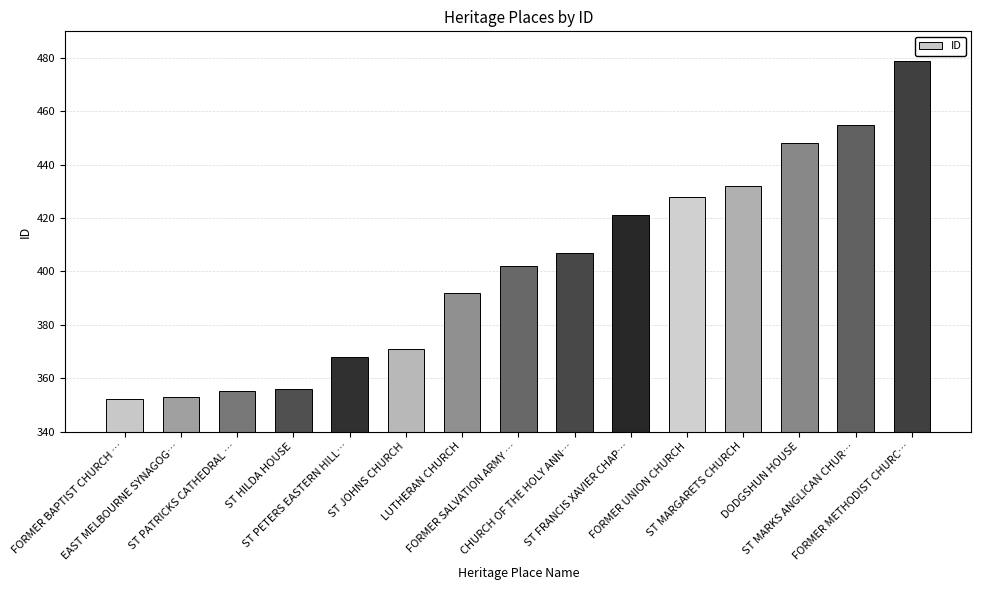

Reading left to right, what are all the values shown in this chart?

FORMER BAPTIST CHURCH …=352	EAST MELBOURNE SYNAGOG…=353	ST PATRICKS CATHEDRAL …=355	ST HILDA HOUSE=356	ST PETERS EASTERN HILL…=368	ST JOHNS CHURCH=371	LUTHERAN CHURCH=392	FORMER SALVATION ARMY …=402	CHURCH OF THE HOLY ANN…=407	ST FRANCIS XAVIER CHAP…=421	FORMER UNION CHURCH=428	ST MARGARETS CHURCH=432	DODGSHUN HOUSE=448	ST MARKS ANGLICAN CHUR…=455	FORMER METHODIST CHURC…=479